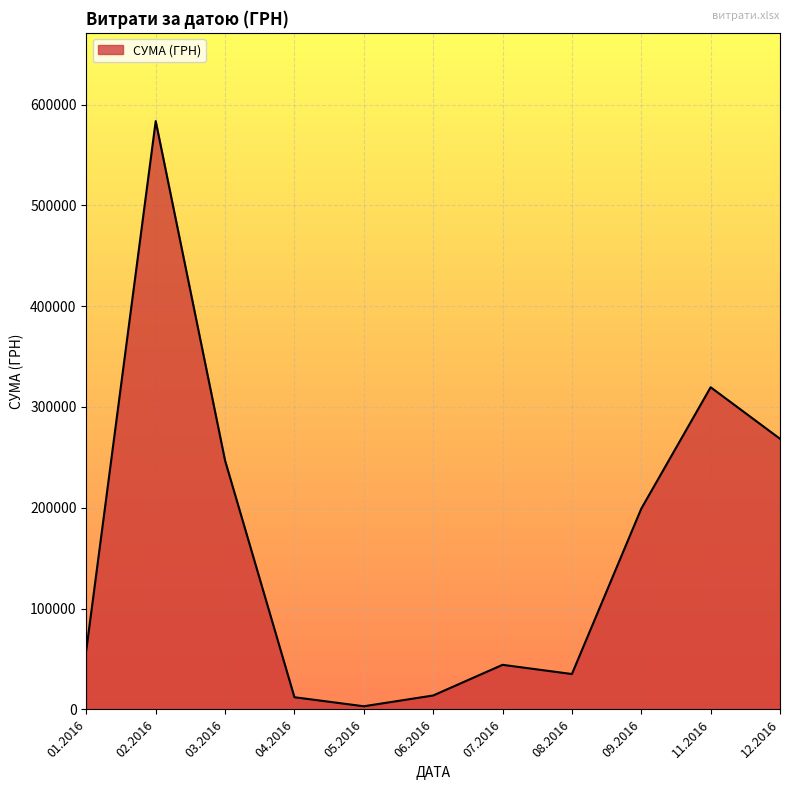

Is it true that the value at 03.2016 is 327244.2?

False